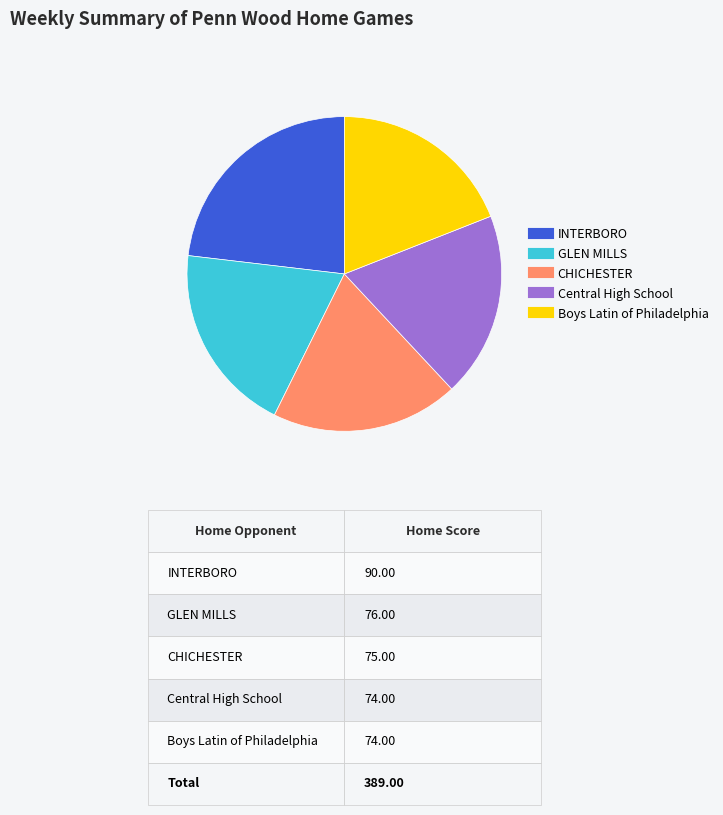

Is there any slice that represents more than half of the pie?

No